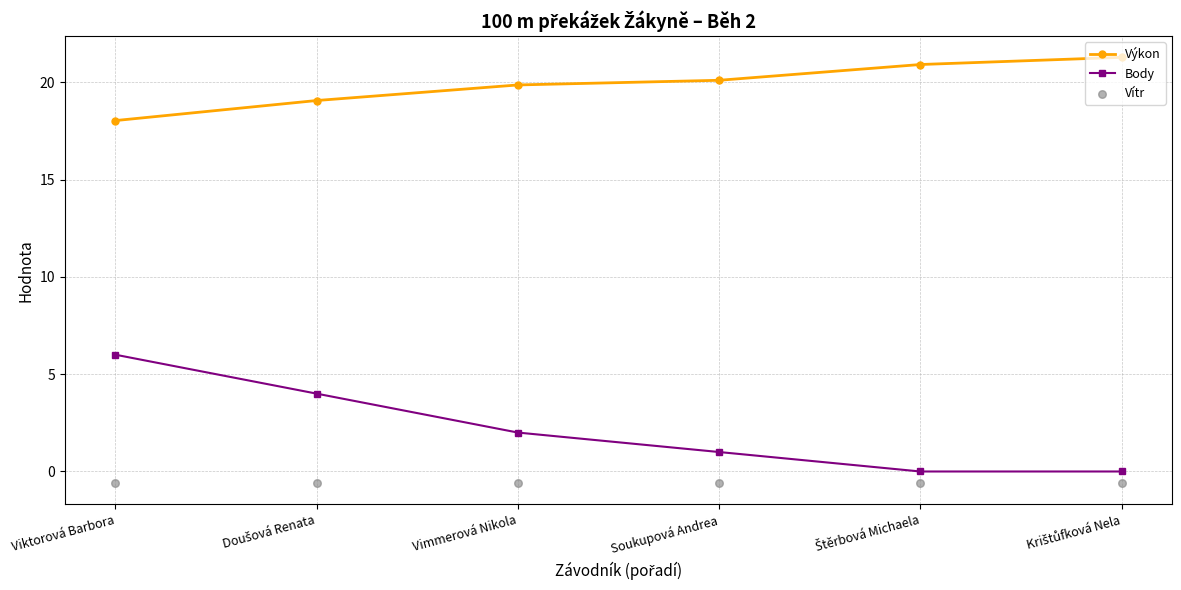

What are all the series names shown in the legend?

Výkon, Body, Vítr